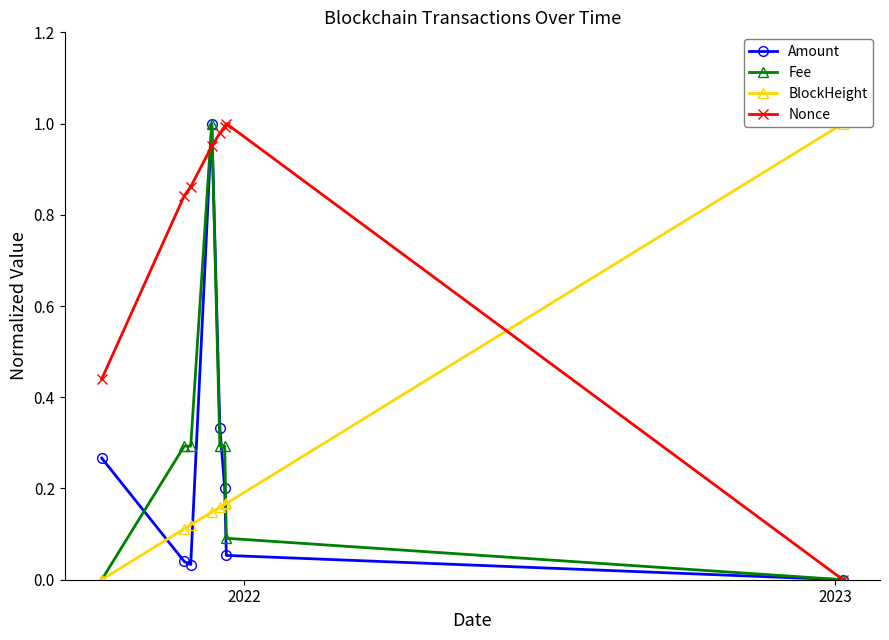

In Amount, how many points are lower than both neighbors (excluding endpoints)?

1